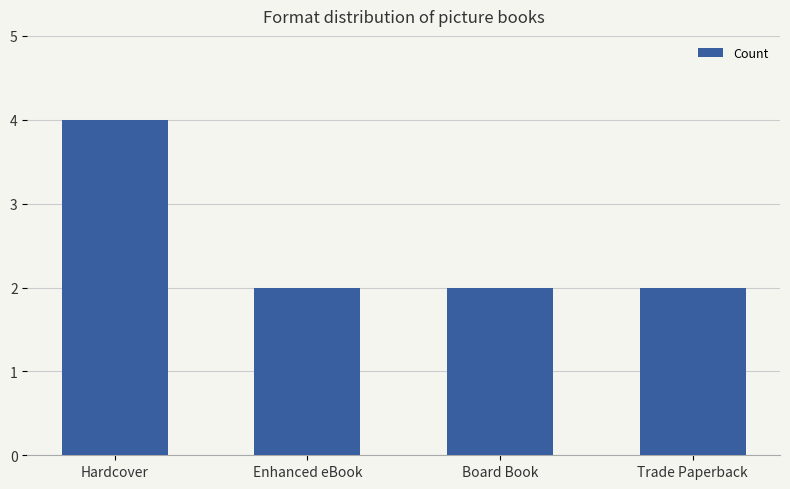

The chart shows a value of 2 at Board Book. True or false?

True